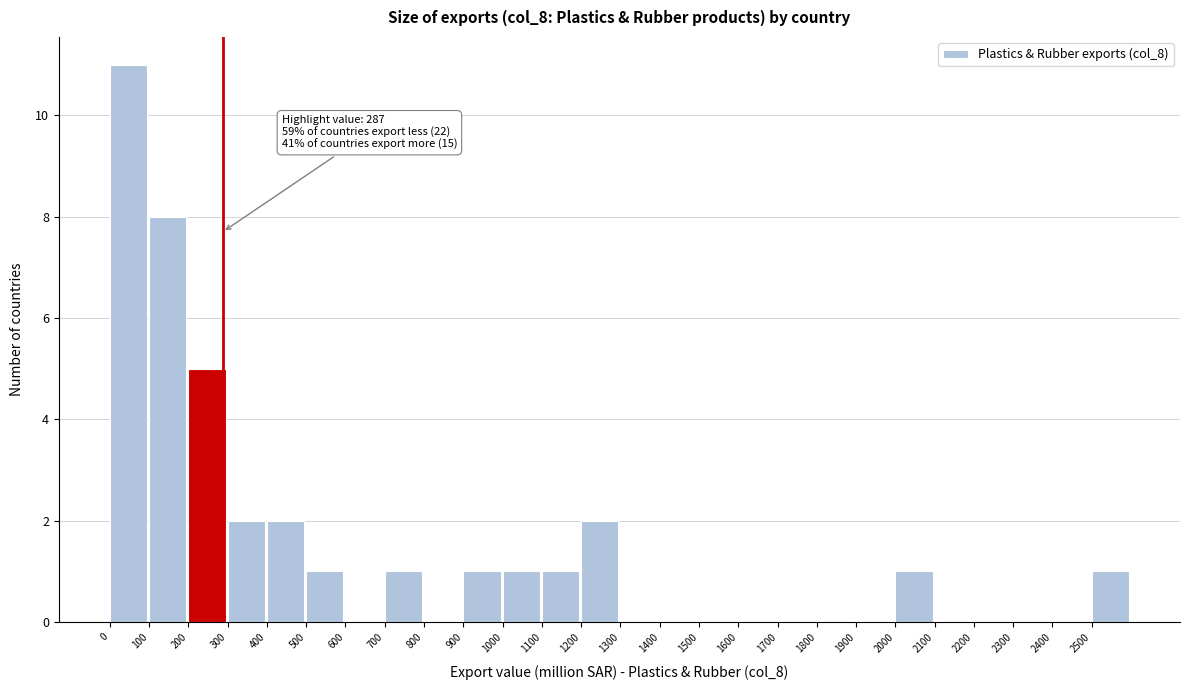

Over which range of the x-axis is the bar tallest?

0 to 100